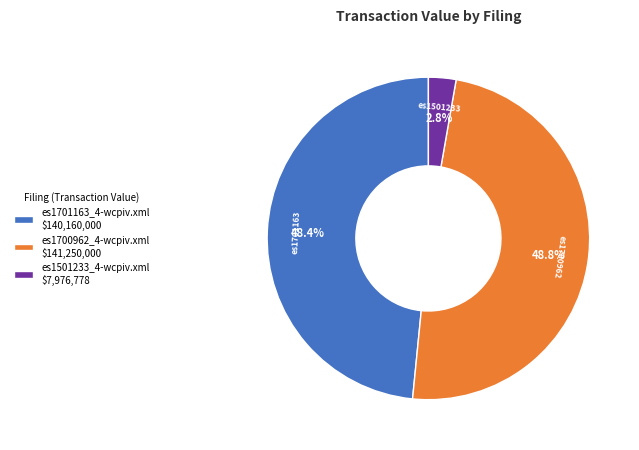

To the nearest percent, what is the average slice percentage?

33%